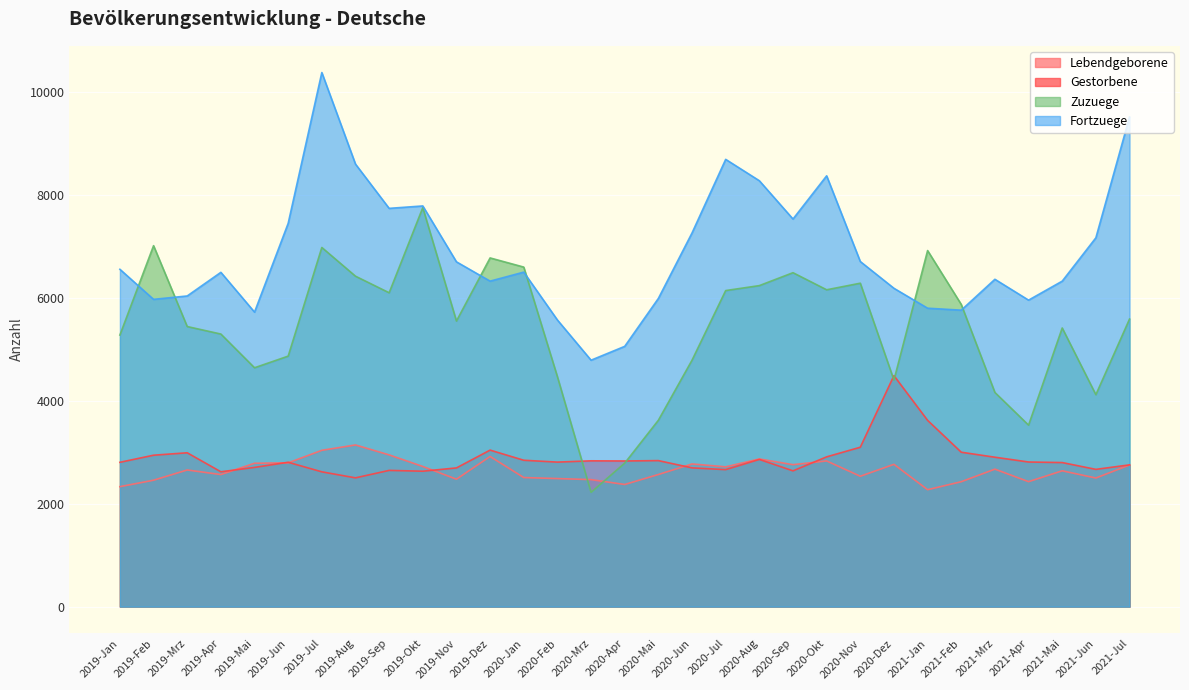

What is the difference between the second highest and second lowest values in the Gestorbene series?

1000